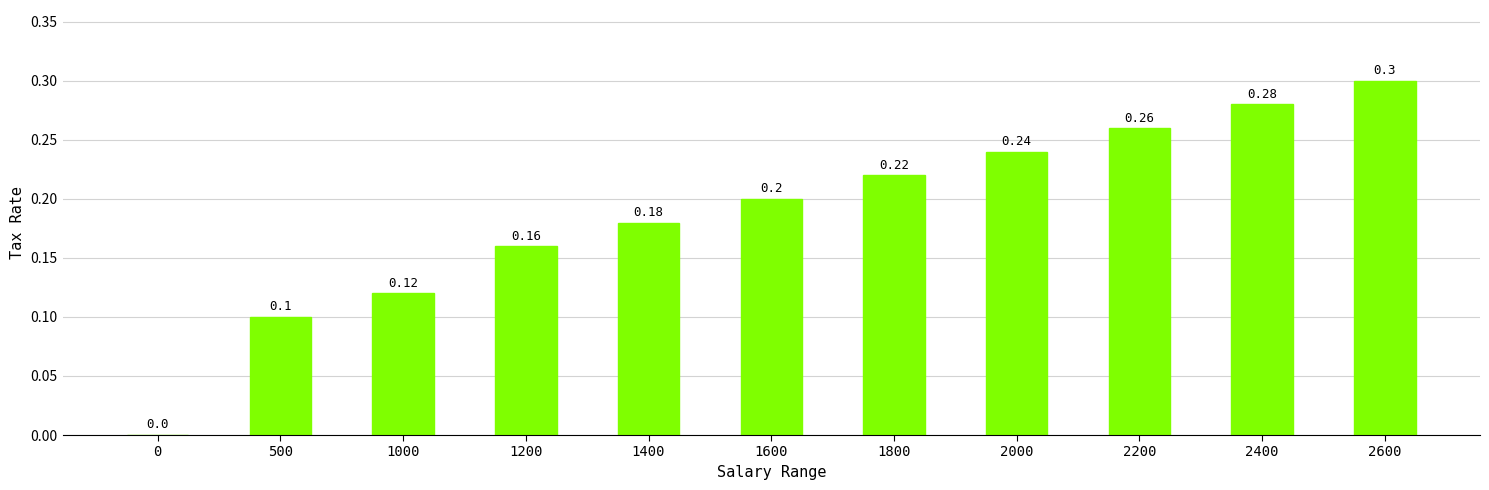

Reading left to right, transcribe all the data shown in this chart.

0=0.0	500=0.1	1000=0.1	1200=0.2	1400=0.2	1600=0.2	1800=0.2	2000=0.2	2200=0.3	2400=0.3	2600=0.3